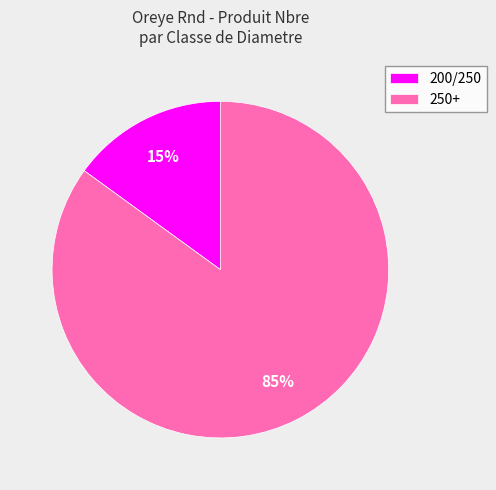

To the nearest percent, what is the difference between the largest and smallest slice percentages?

70%